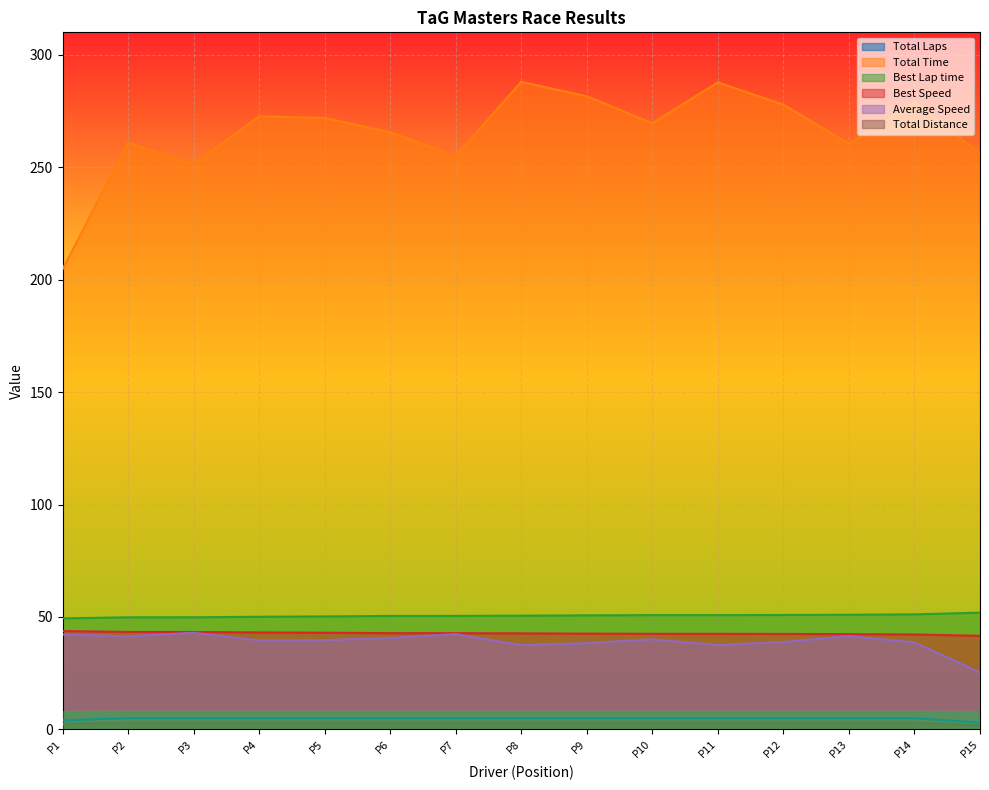

True or false: Best Speed and Best Lap time cross at least once.

False